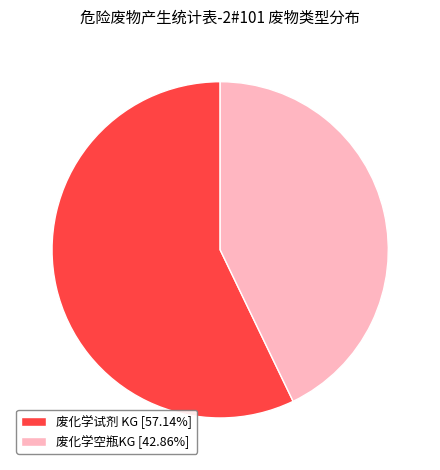

Does 废化学试剂 KG [57.14%] represent more than half of the total?

Yes